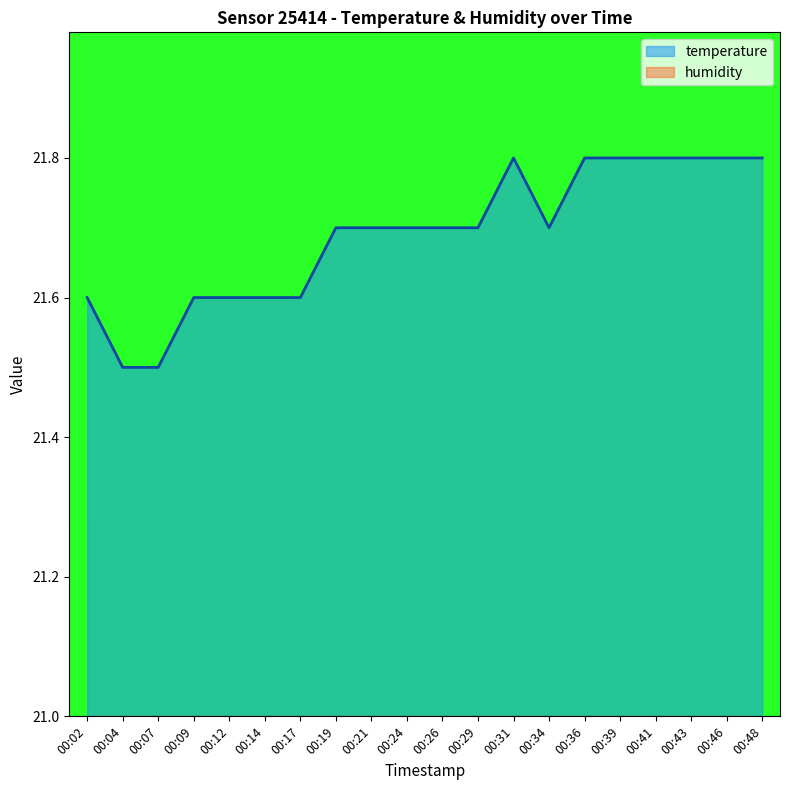

Which category has the highest value across all series?

00:31